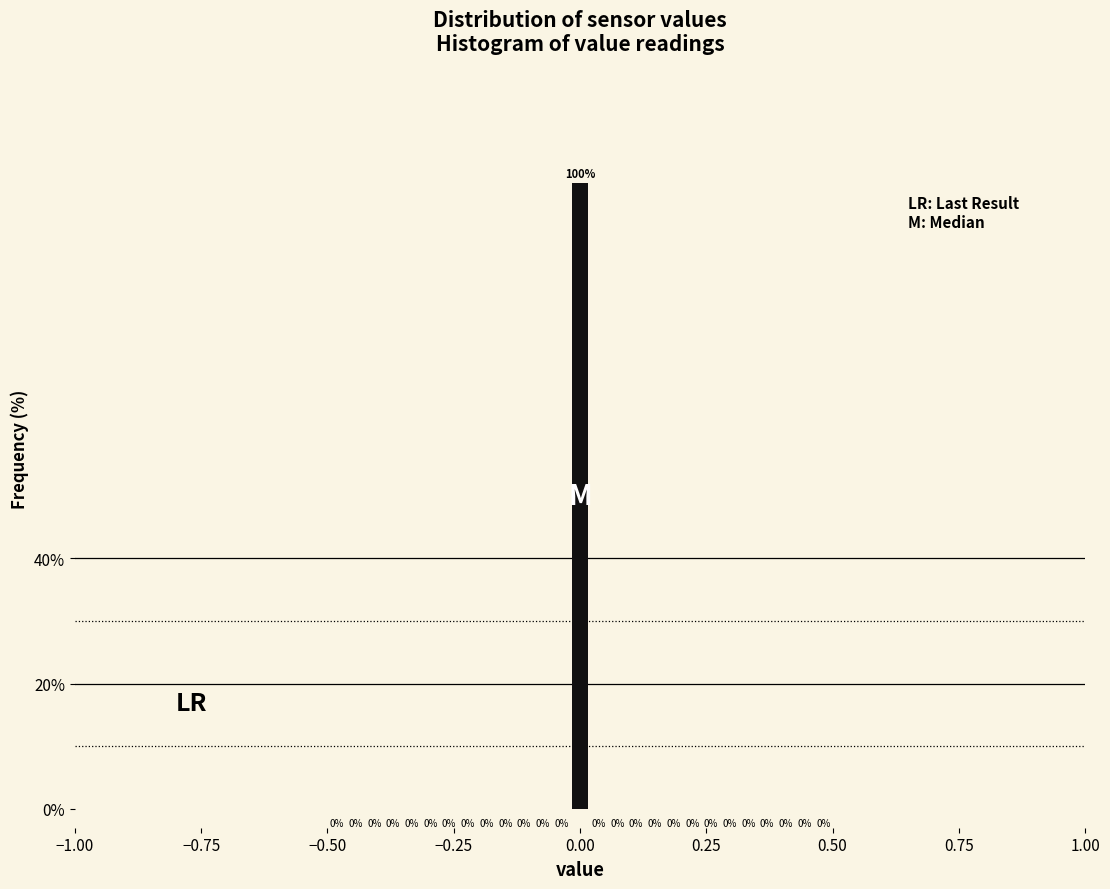

Around what value on the x-axis is the tallest bar? Give the approximate position of its centre, as read against the axis.

0.00